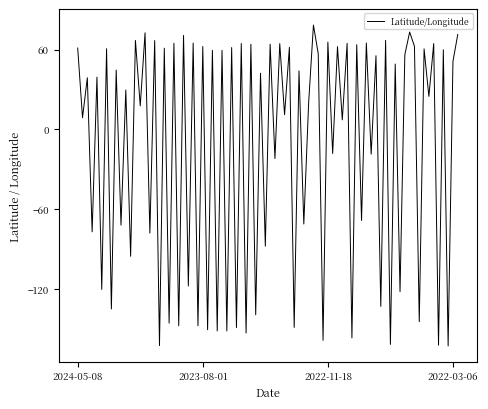

What is the difference between the maximum and minimum values?

241.4